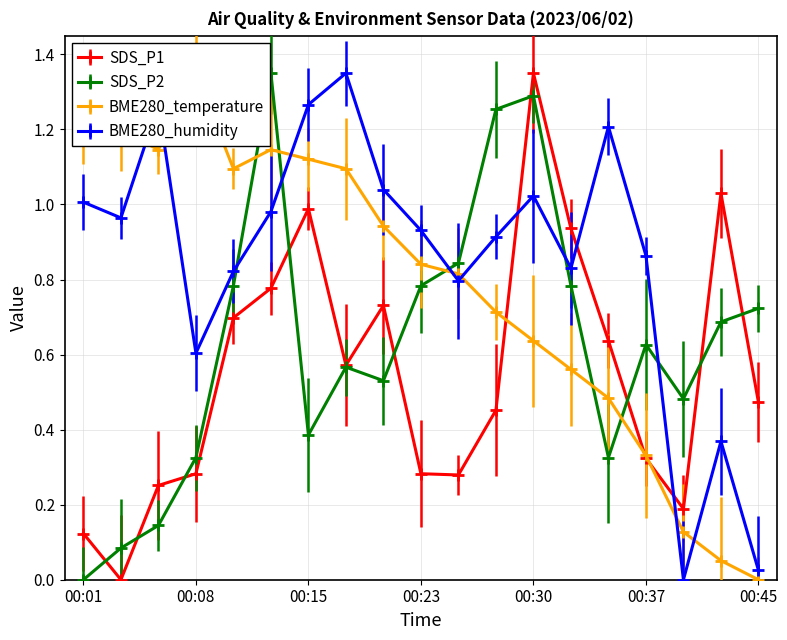

The BME280_temperature series shows 0.9 at 00:32. True or false?

False